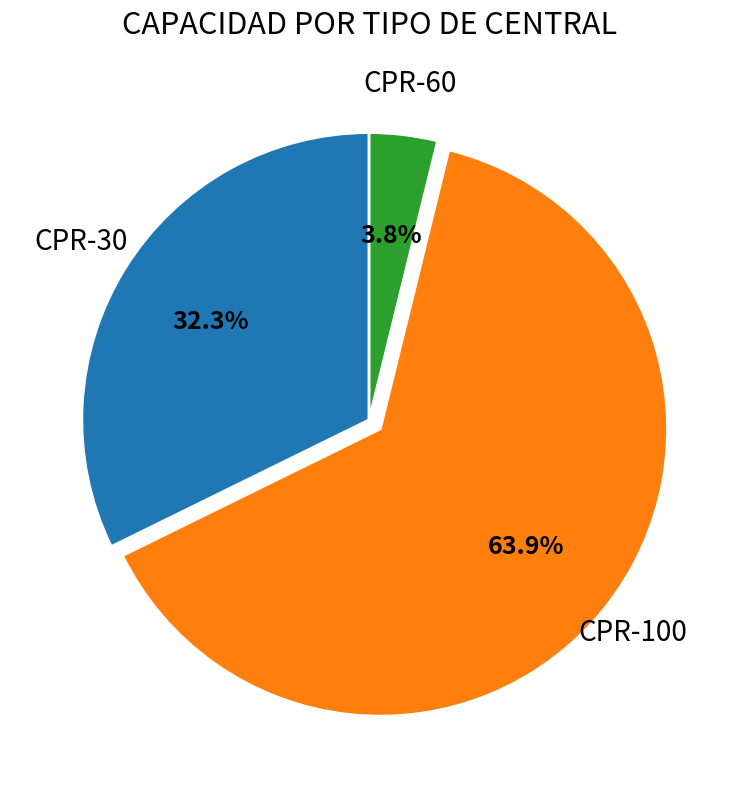

Is there any slice that represents more than half of the pie?

Yes